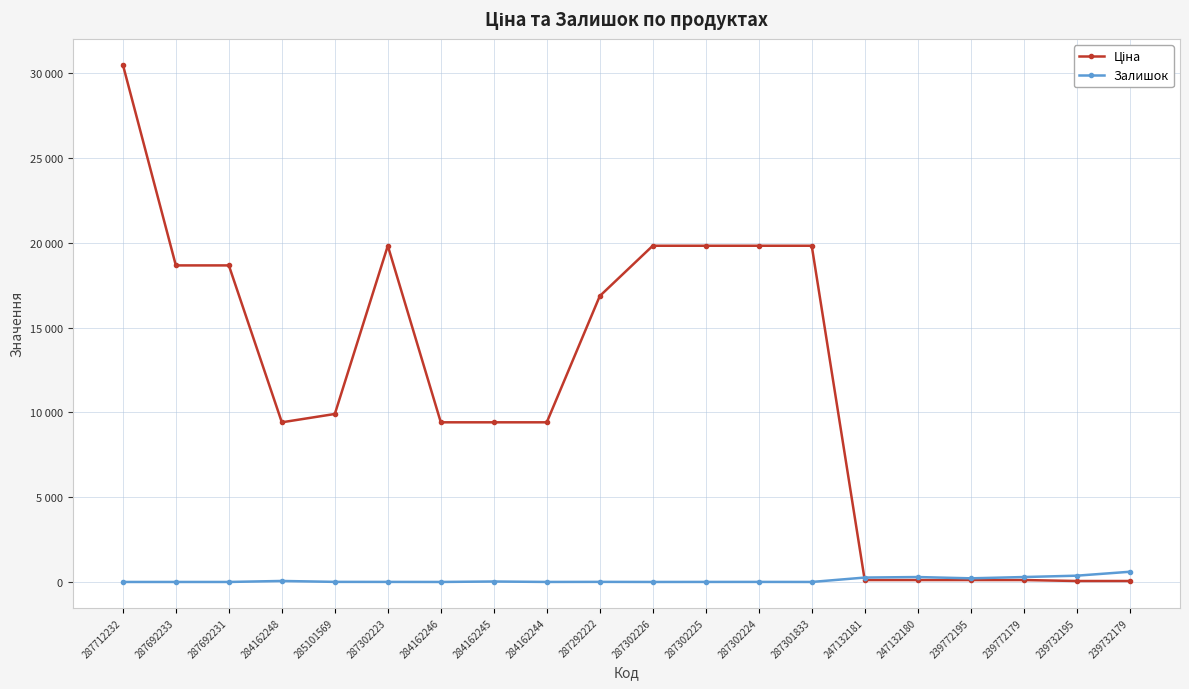

Is this an area chart (filled region under the line)?

No